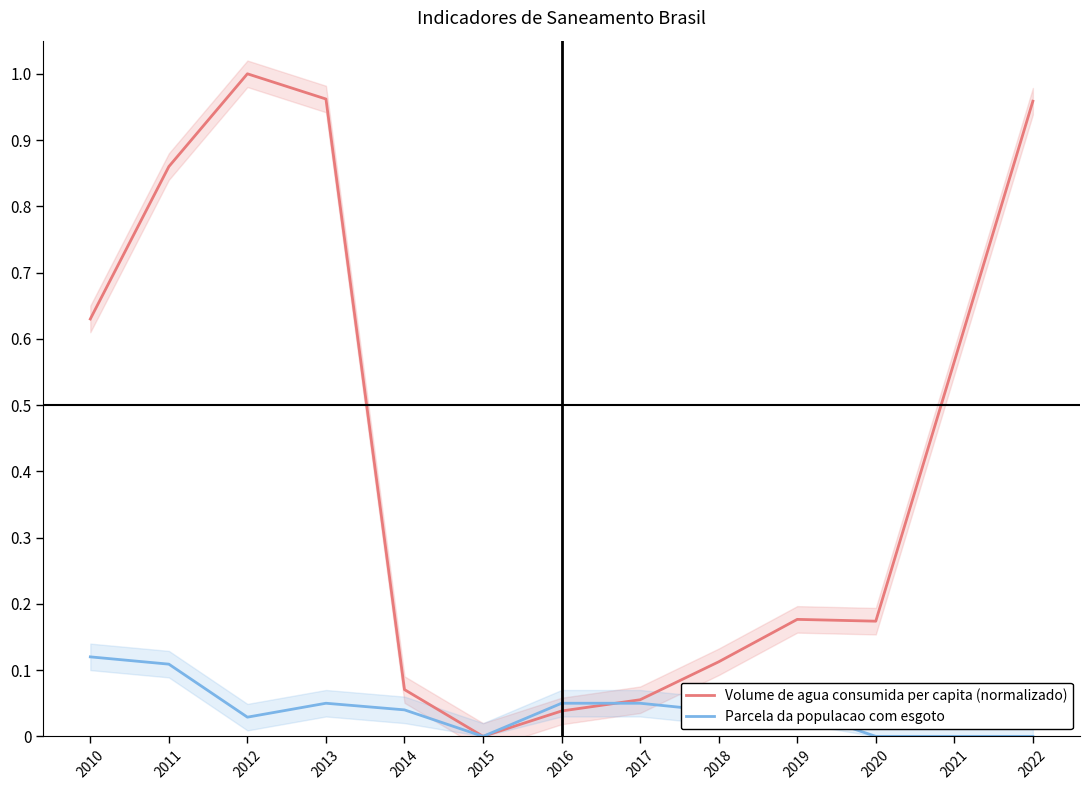

Which series changed the most between 2010 and 2021?

Parcela da populacao com esgoto